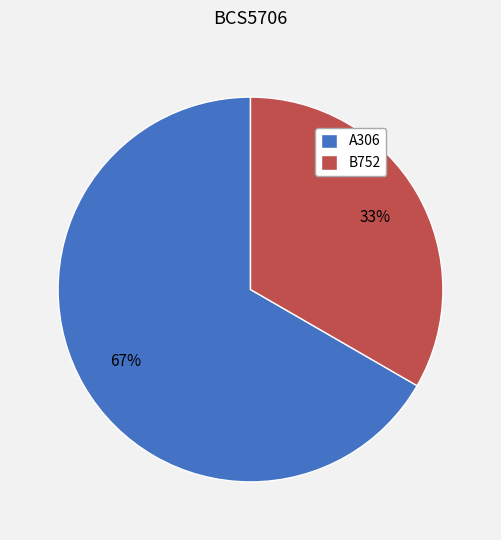

Is B752 the majority of the pie?

No